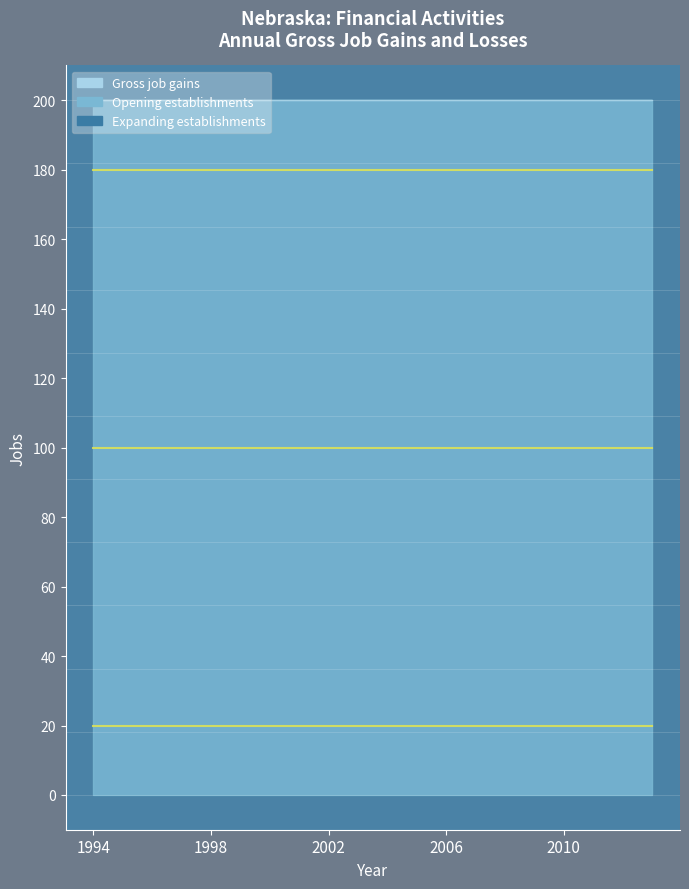

True or false: Opening establishments has more than 1 points higher than both neighbors.

False